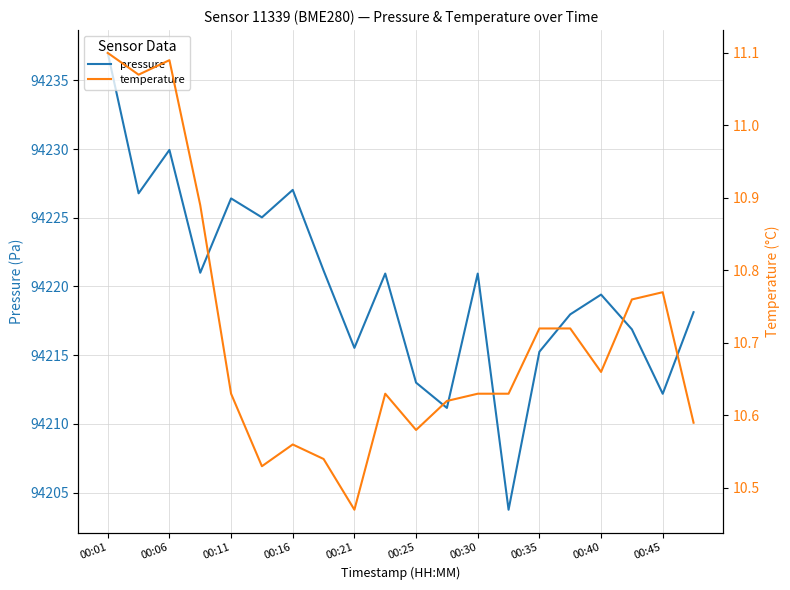

What is the maximum value for pressure?

94237.0